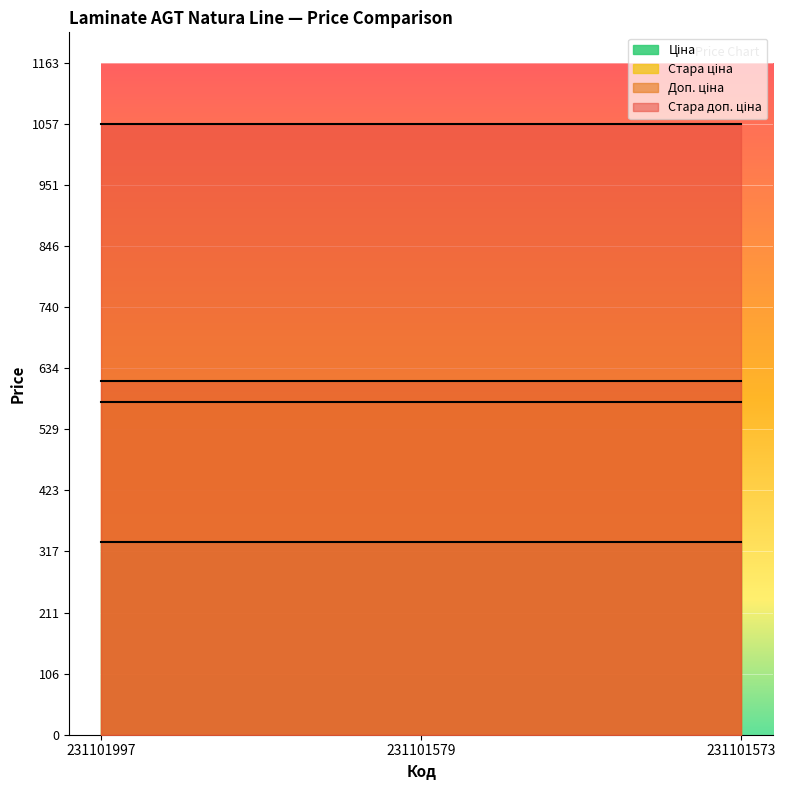

Is the value of Ціна at 231101997 greater than the value of Стара ціна at 231101579?

No